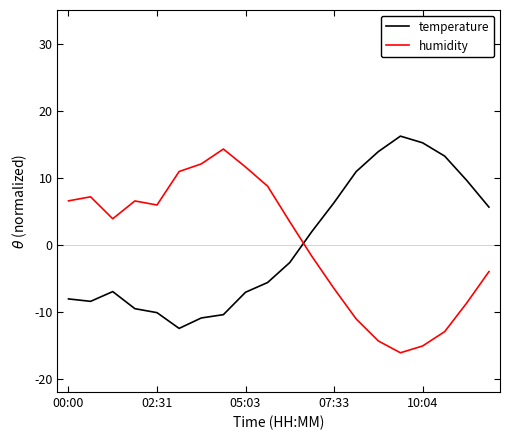

How many lines are shown in the chart?

2